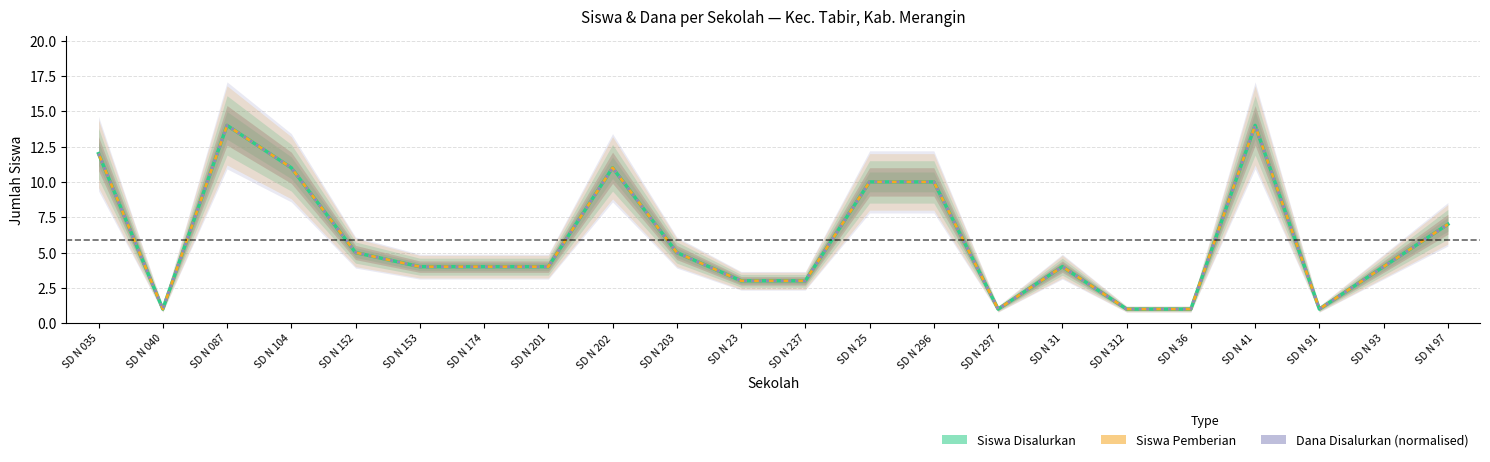

True or false: Siswa Pemberian and Dana Disalurkan intersect in this chart.

False